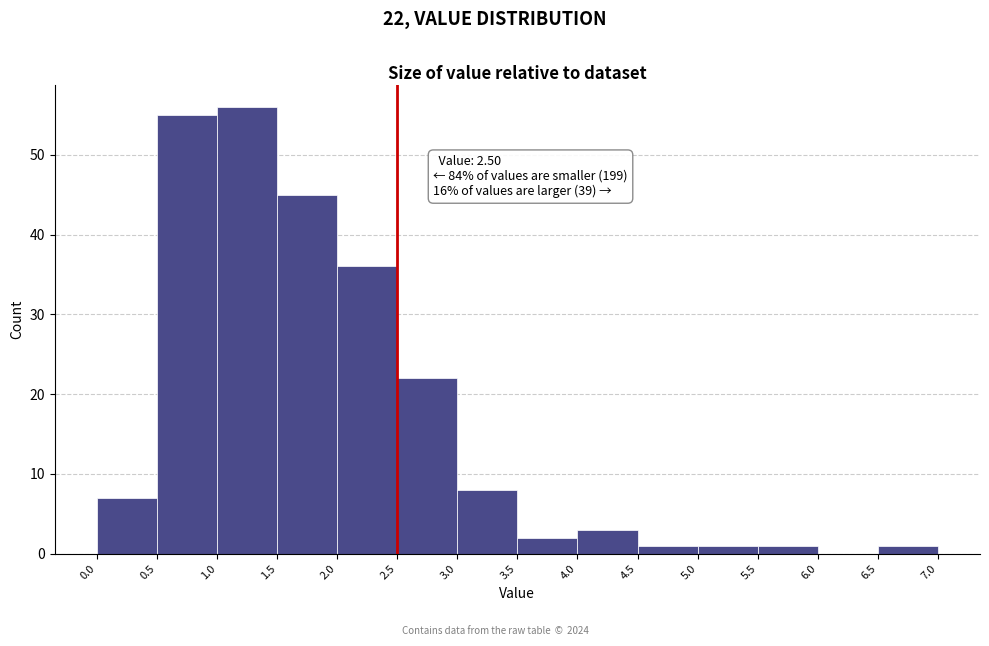

Over which range of the x-axis is the bar tallest?

1.0 to 1.5